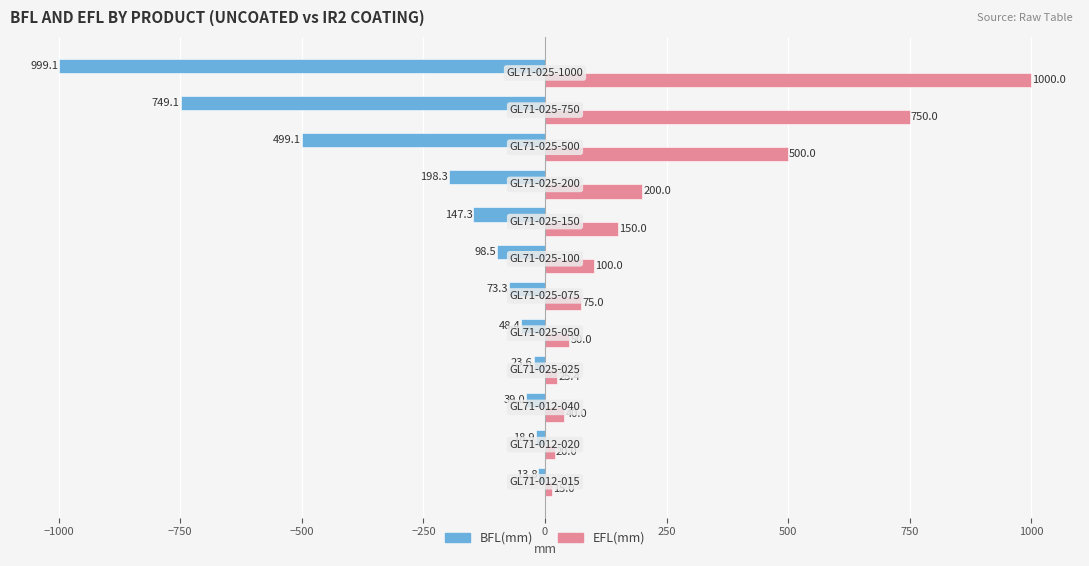

What is the lowest value of the EFL(mm) series?

15.0